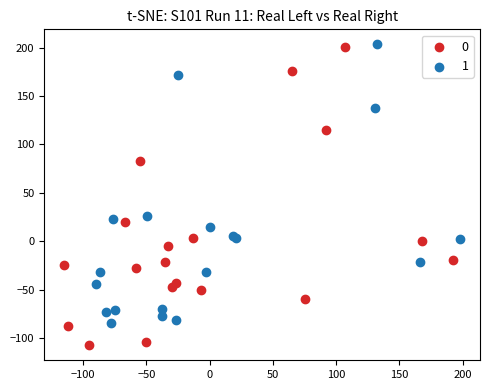

Which series contains the highest Y value?

1